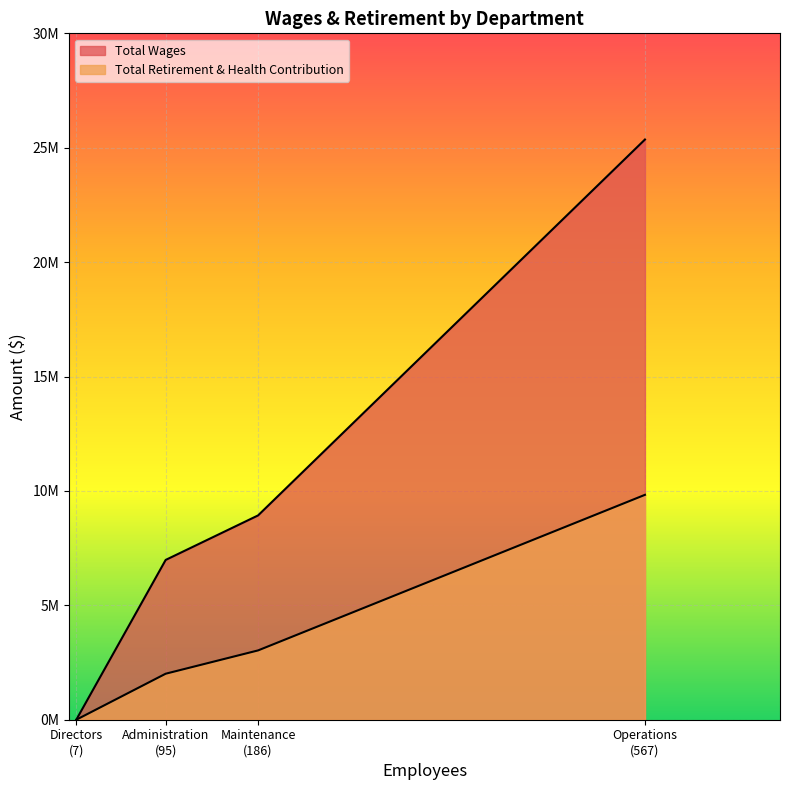

How many positive values does the Total Retirement & Health Contribution series have?

3